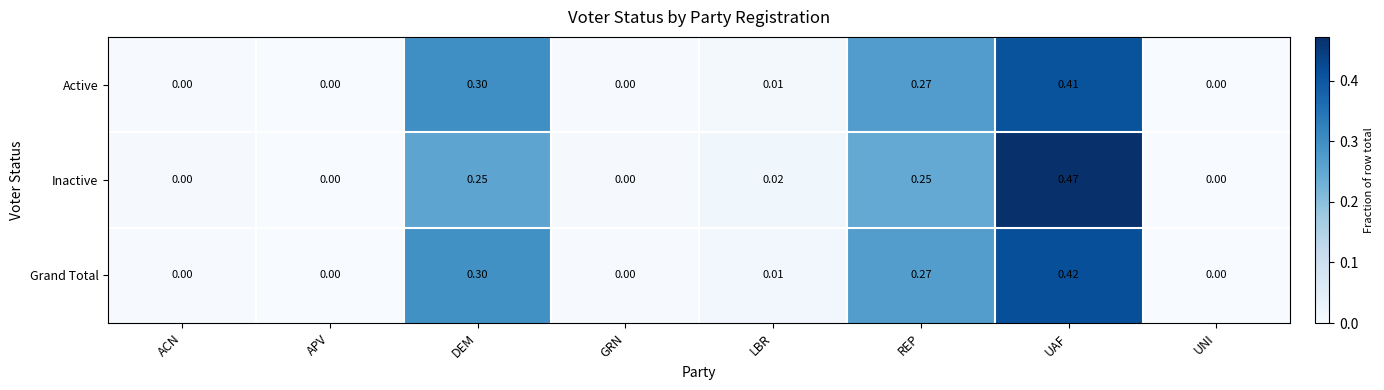

Which category has the highest value in the Inactive series?

UAF